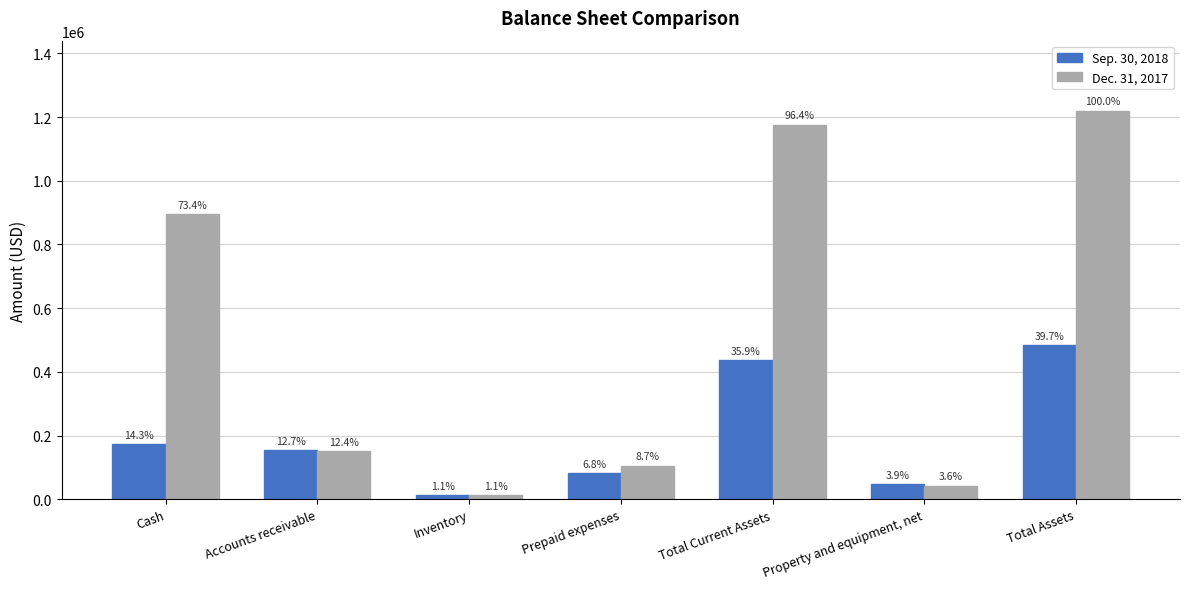

What is the value of the Sep. 30, 2018 bar at the 2nd from the left?

155440